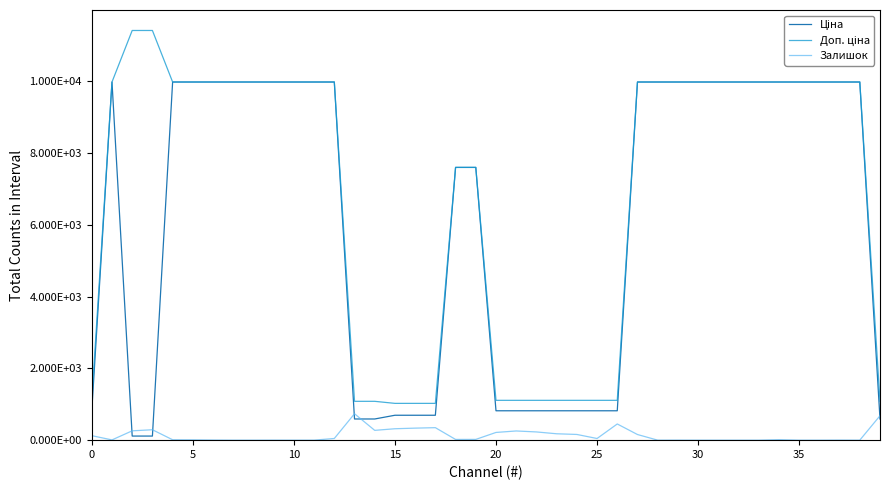

Which label corresponds to the smallest value in the chart?

35